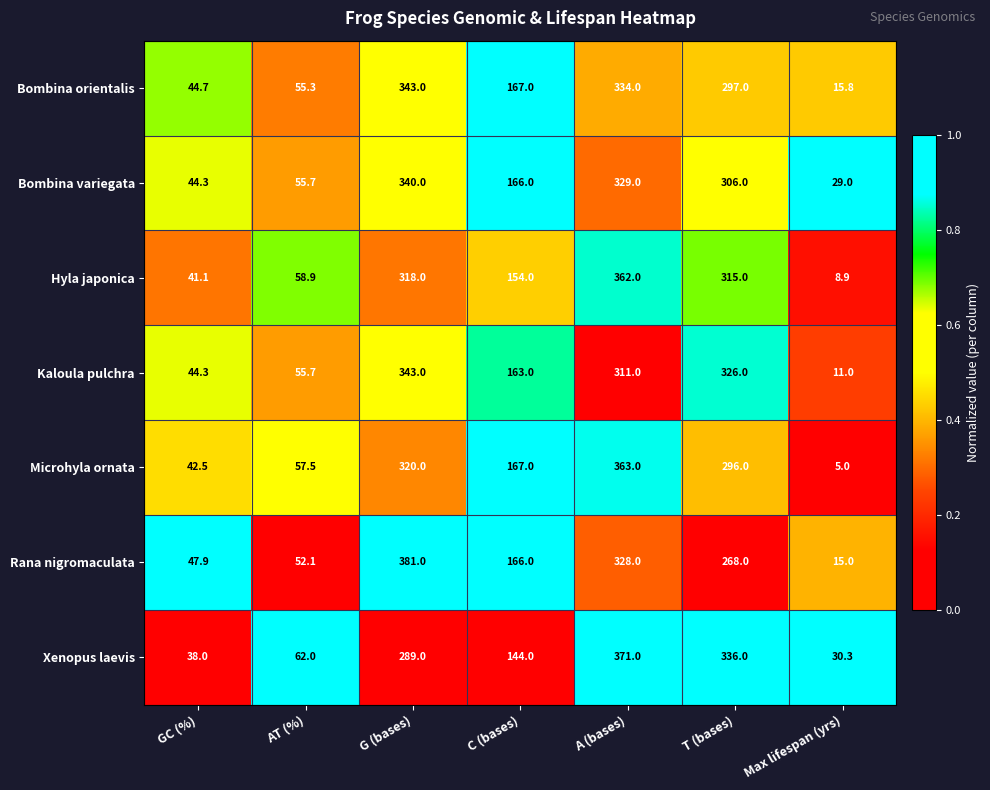

Read the Microhyla ornata value at G (bases).

320.0